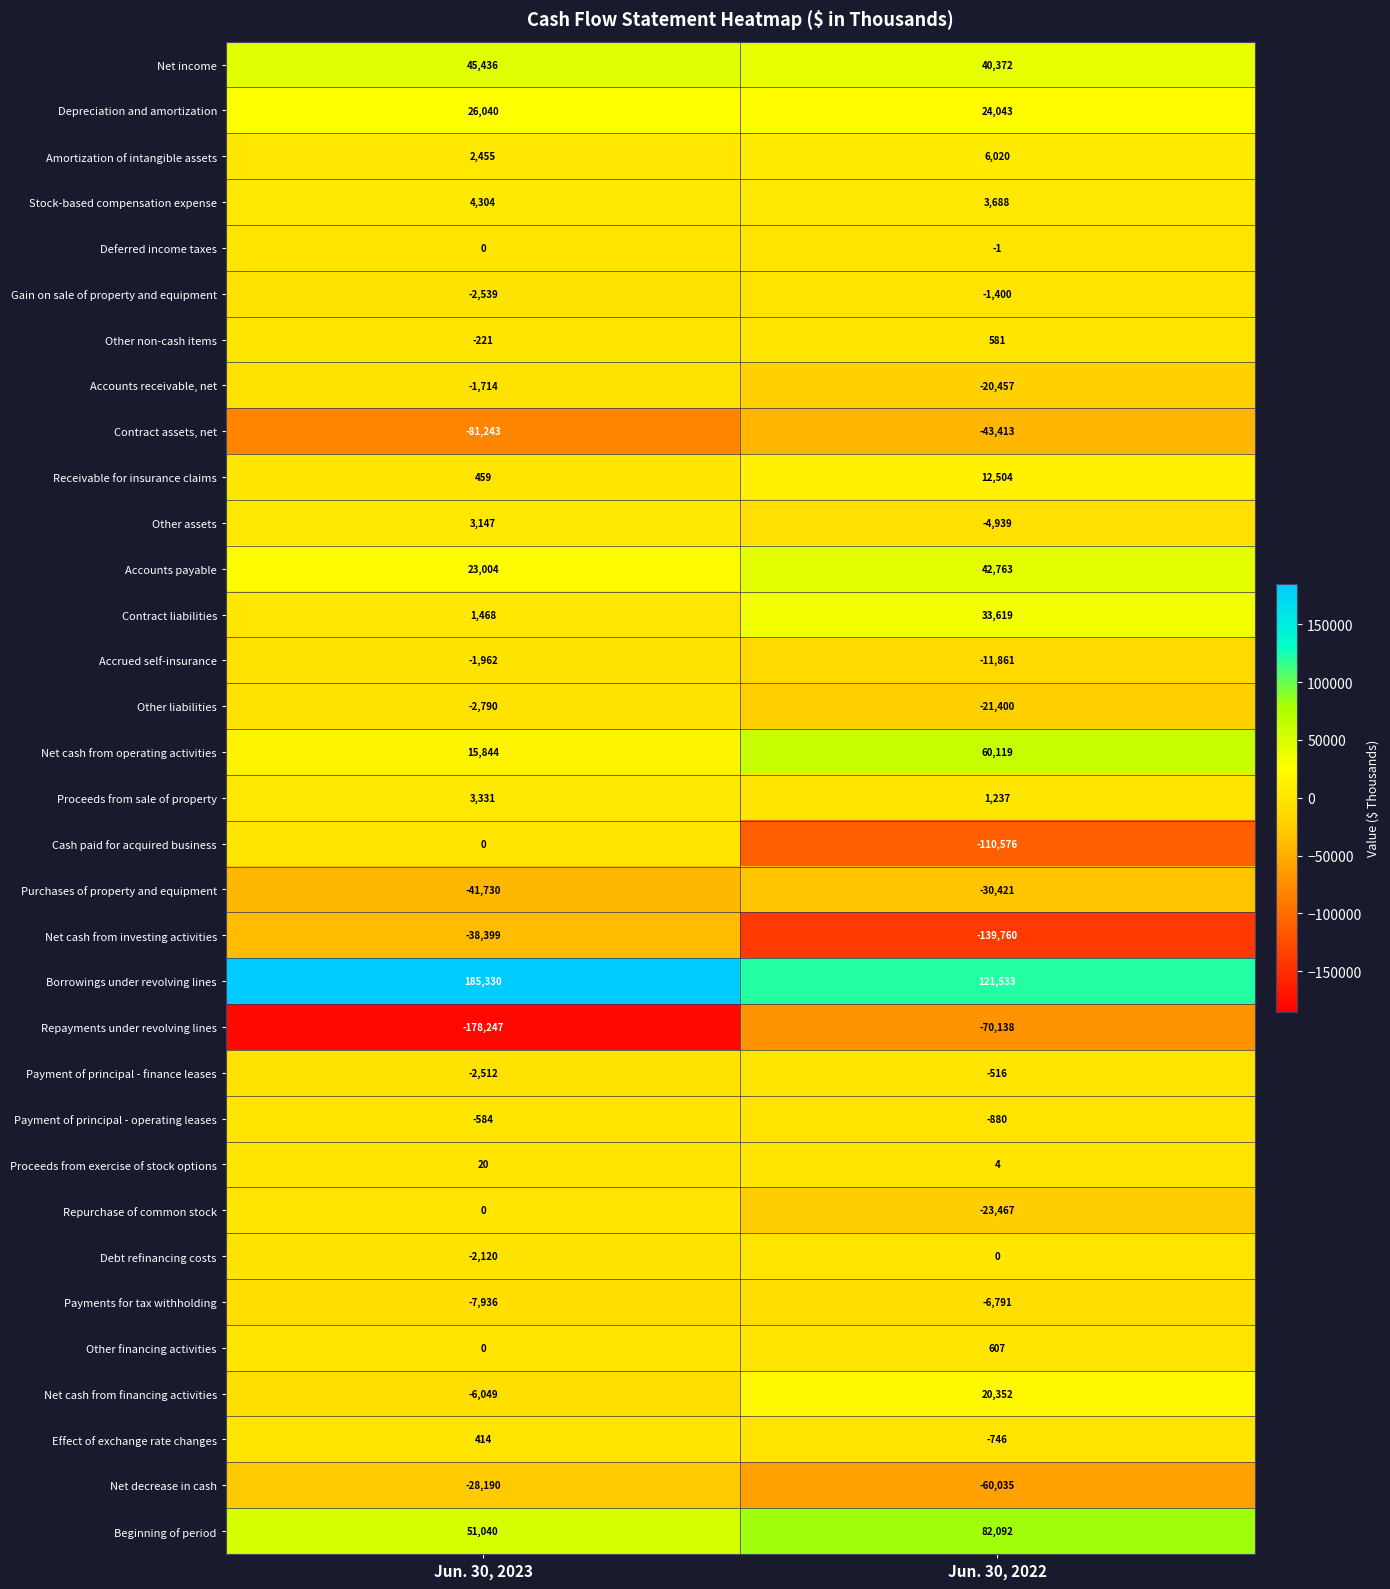

What is the sum of the Other financing activities values at Jun. 30, 2023 and Jun. 30, 2022?

607